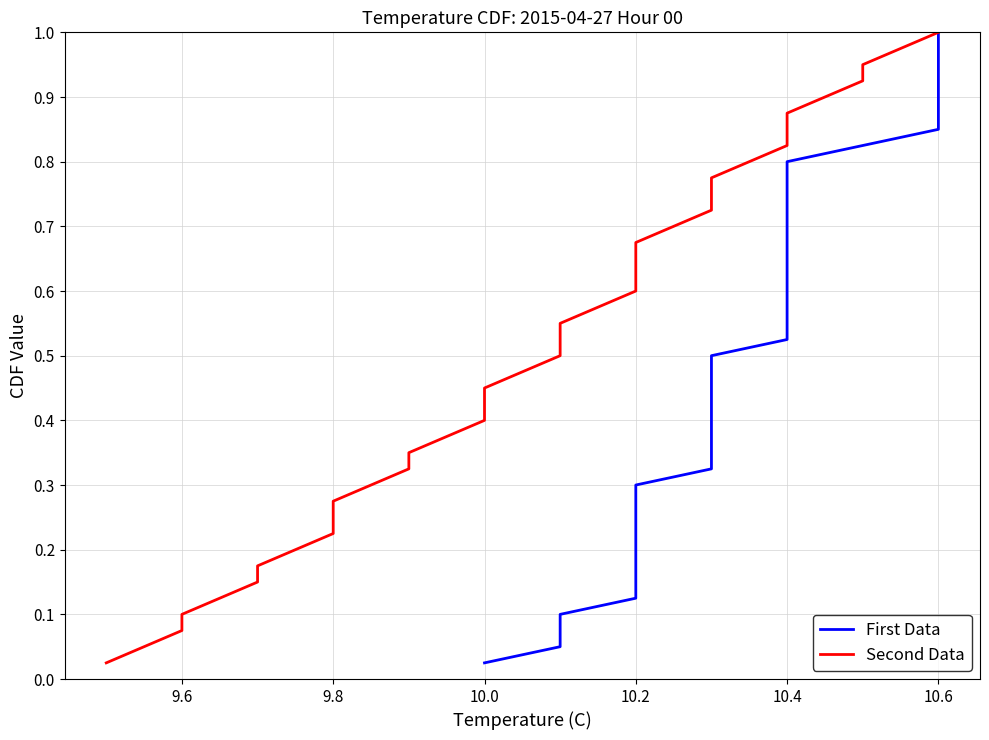

At how many categories does at least one series exceed 0?

40